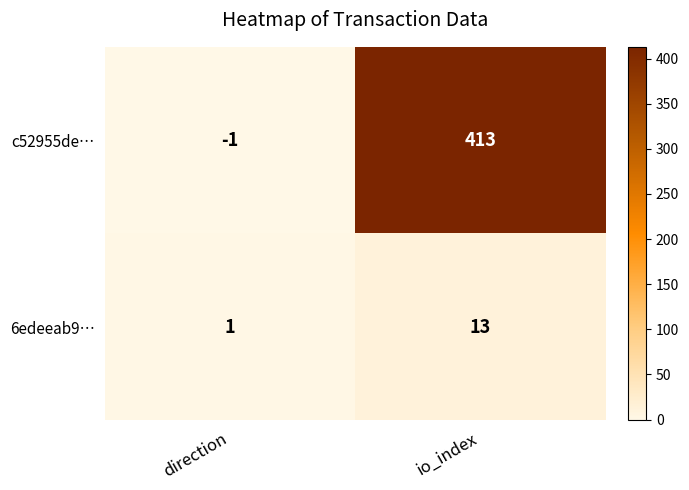

Rank the series by their maximum value, from lowest to highest.

6edeeab9…, c52955de…